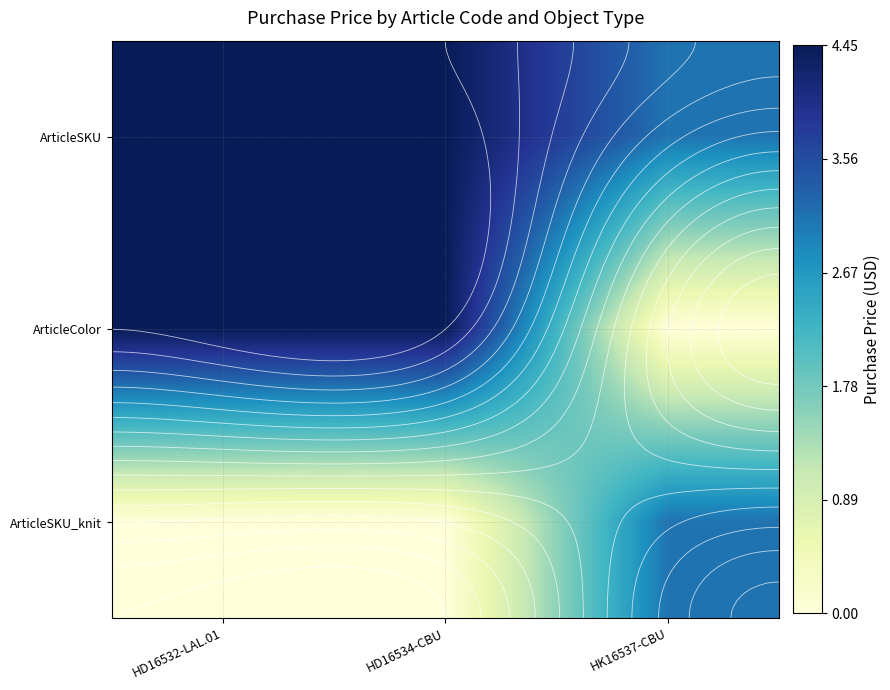

What is the difference between the maximum and minimum values in the ArticleSKU_knit series?

3.1